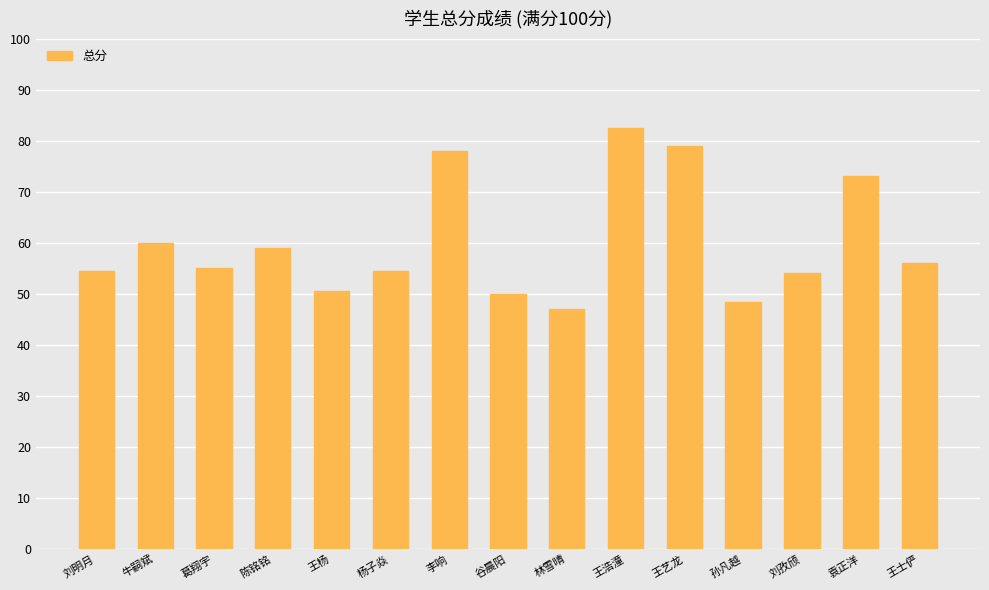

Read the value at 谷晨阳.

50.0